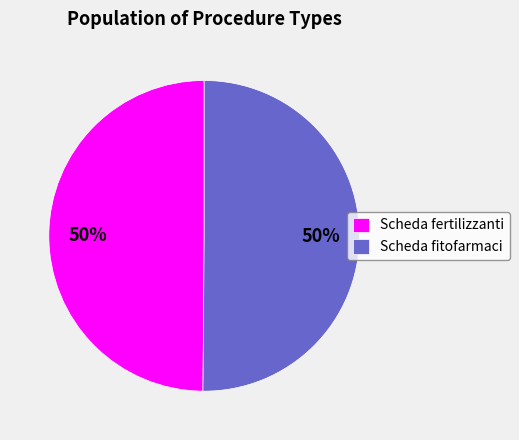

True or false: Scheda fertilizzanti accounts for 41% of the total.

False